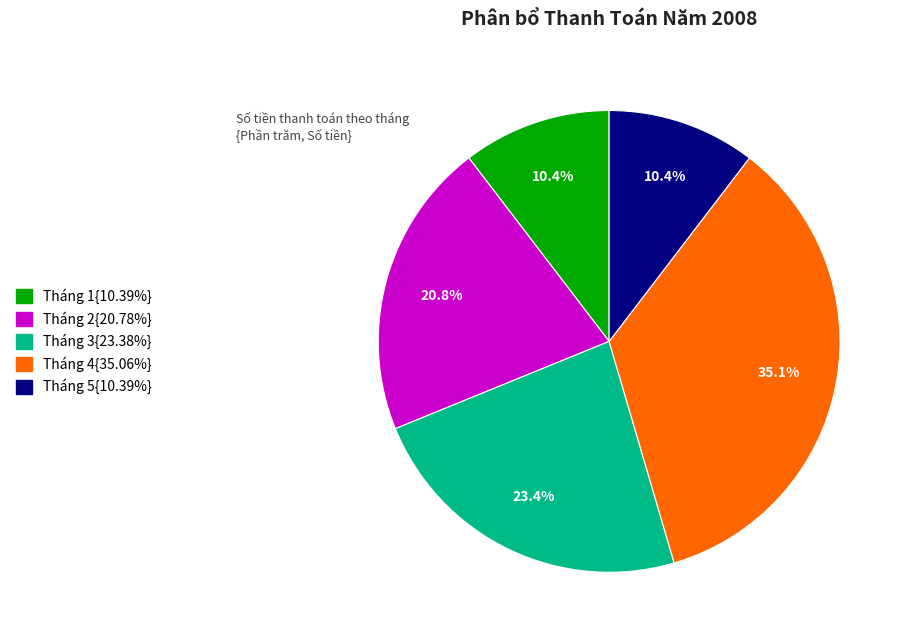

Does any single category account for the majority?

No